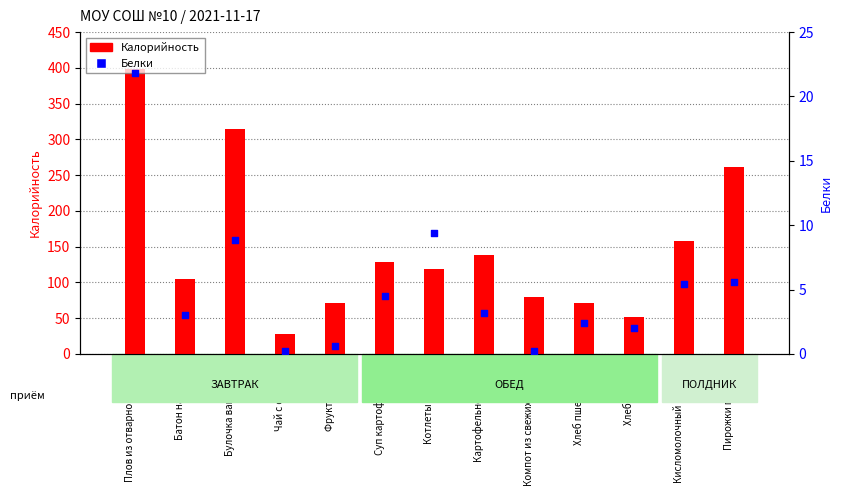

Which series reaches the minimum Y coordinate?

Белки